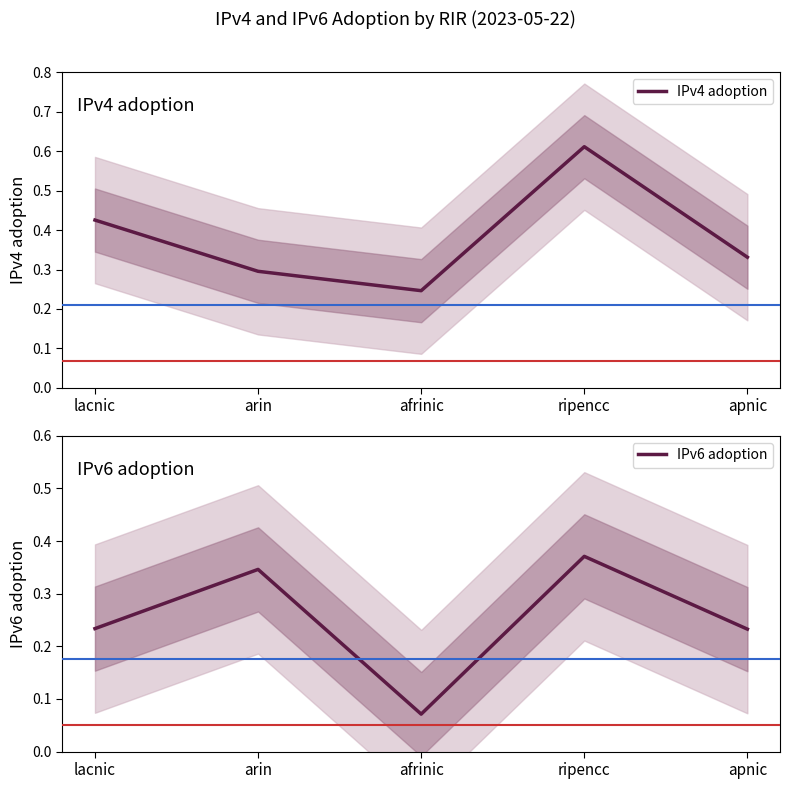

How many lines are shown in the chart?

2